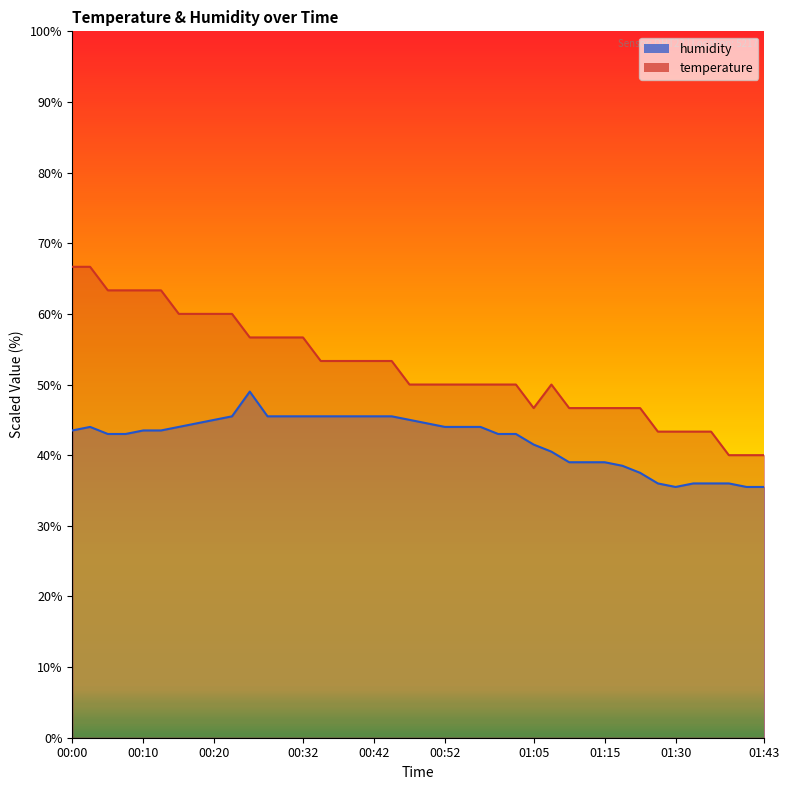

What is the label of the 31st point from the right?

00:22